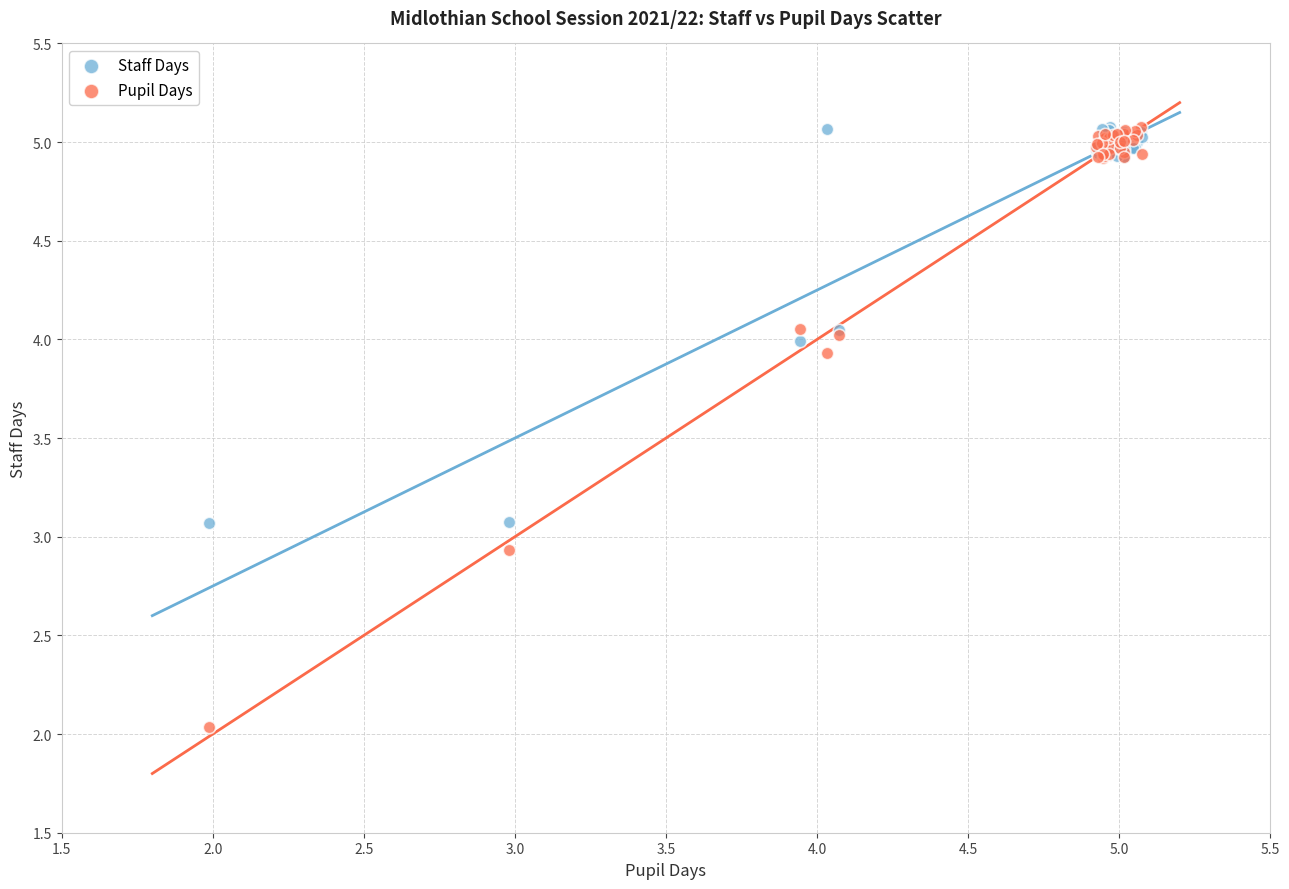

Which series contains the lowest Y value?

Pupil Days